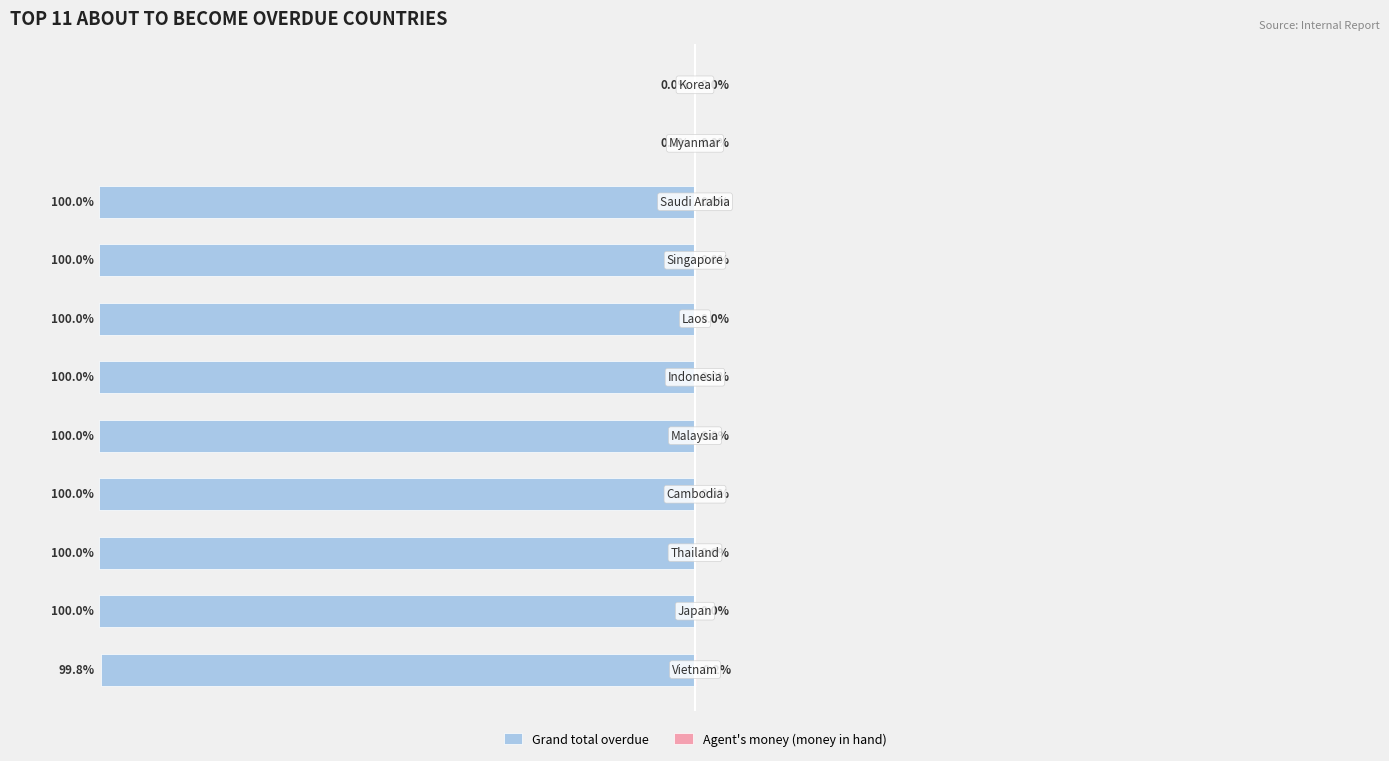

What is the difference between the highest and lowest values at 6?

100.0